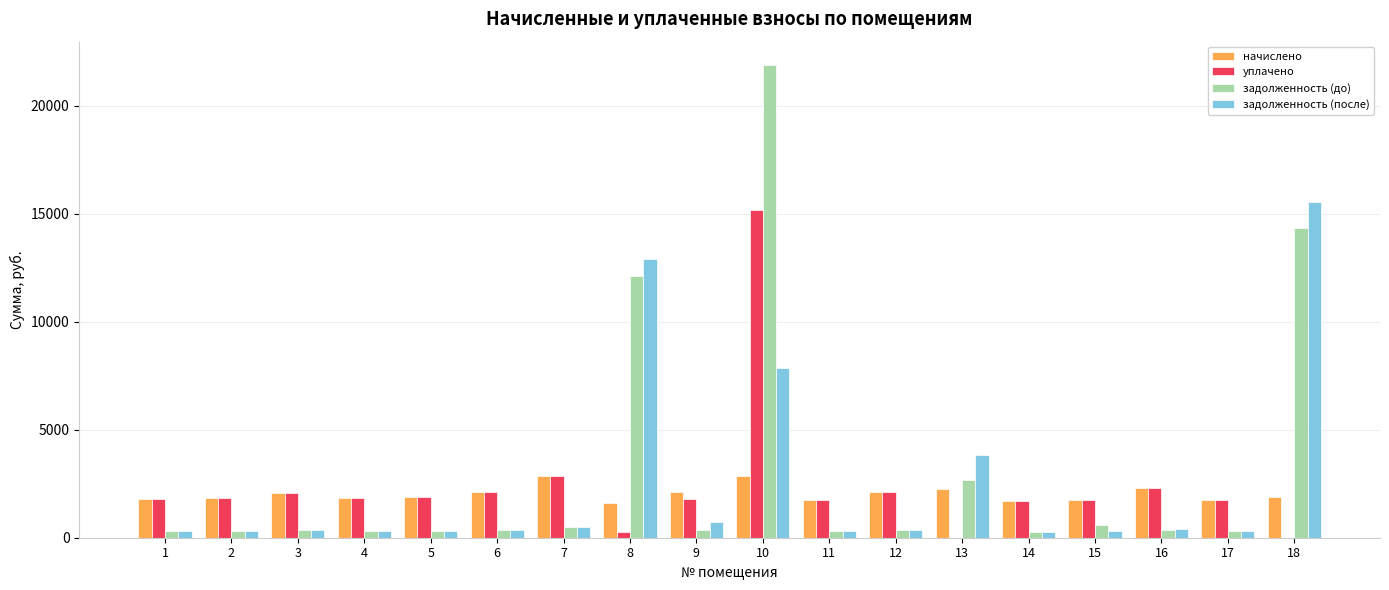

What is the difference between the задолженность (до) values at 13 and 10?

19223.7